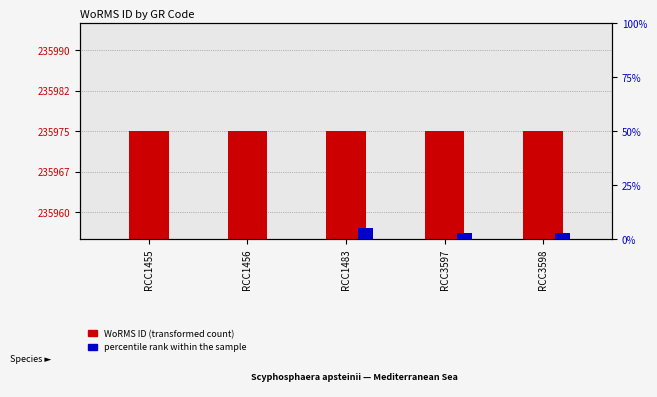

List the series in order of their peak value, lowest first.

percentile rank within the sample, WoRMS ID